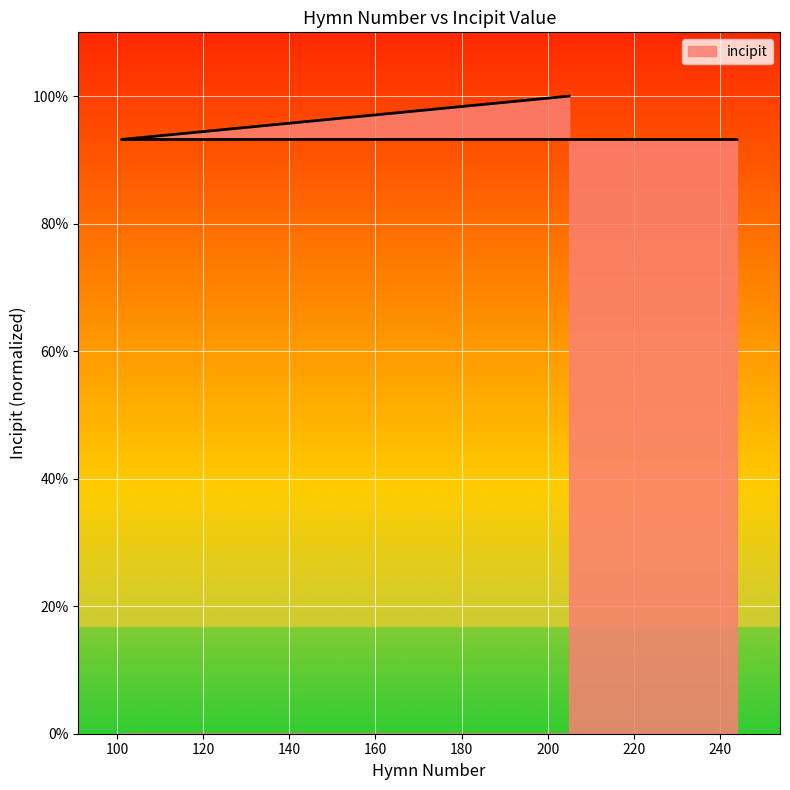

How many lines are shown in the chart?

1